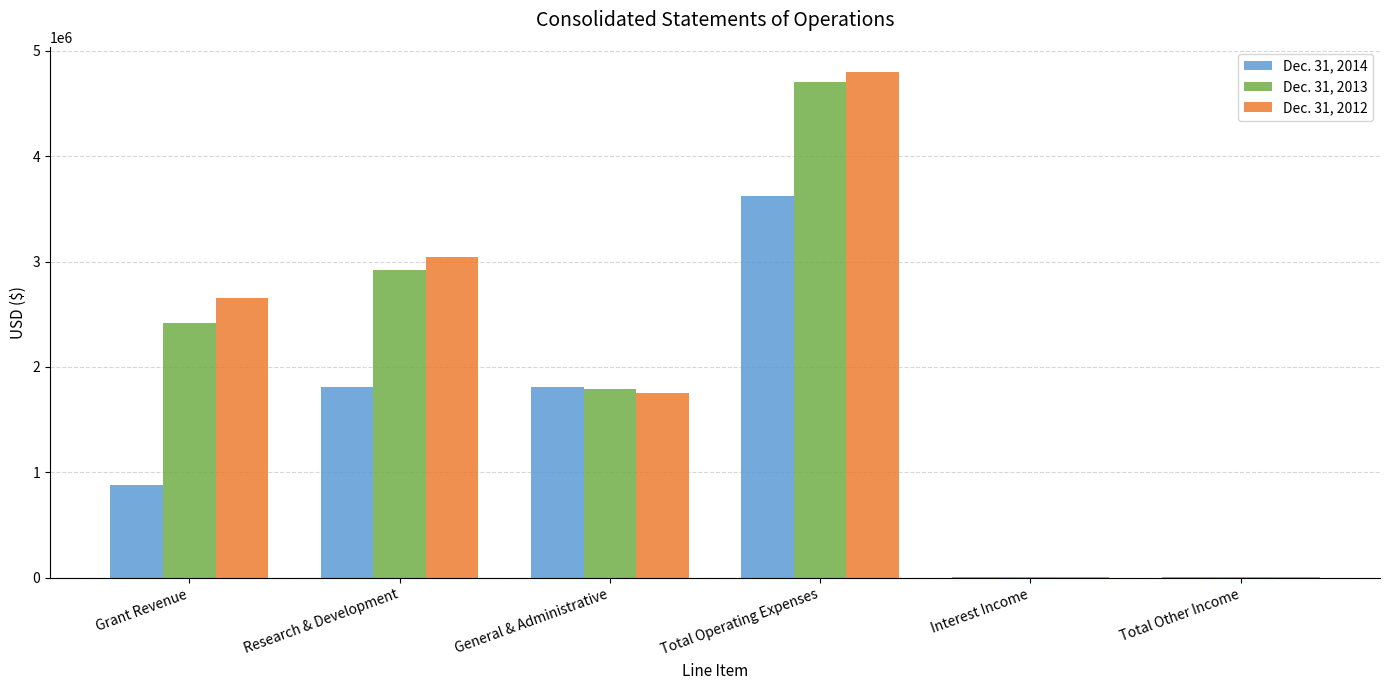

Which label corresponds to the largest value in the chart?

Total Operating Expenses